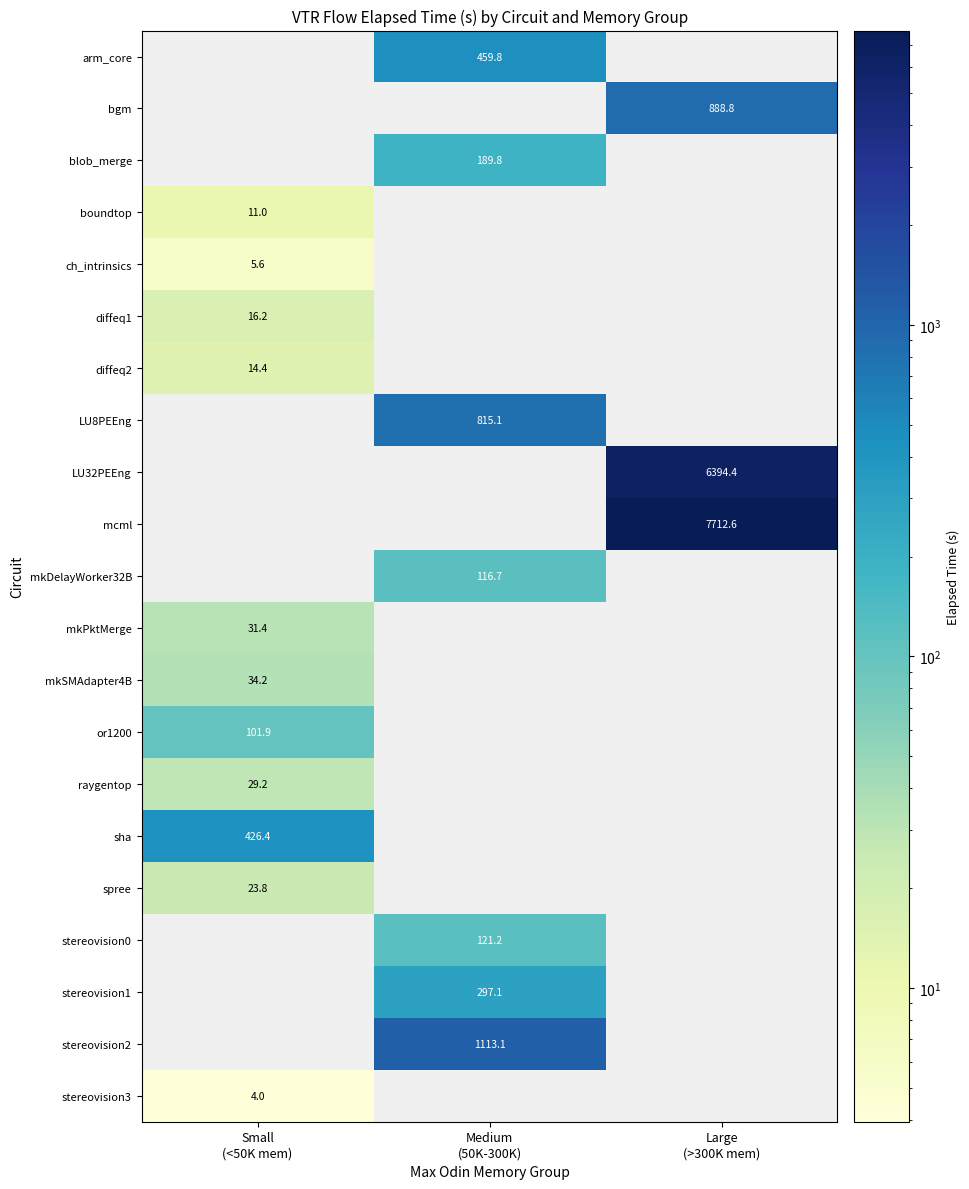

How many distinct data groups are displayed?

21